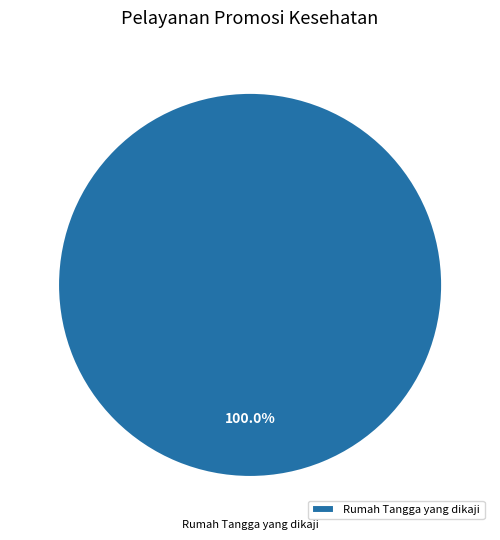

Rank the categories by value from highest to lowest.

Rumah Tangga yang dikaji